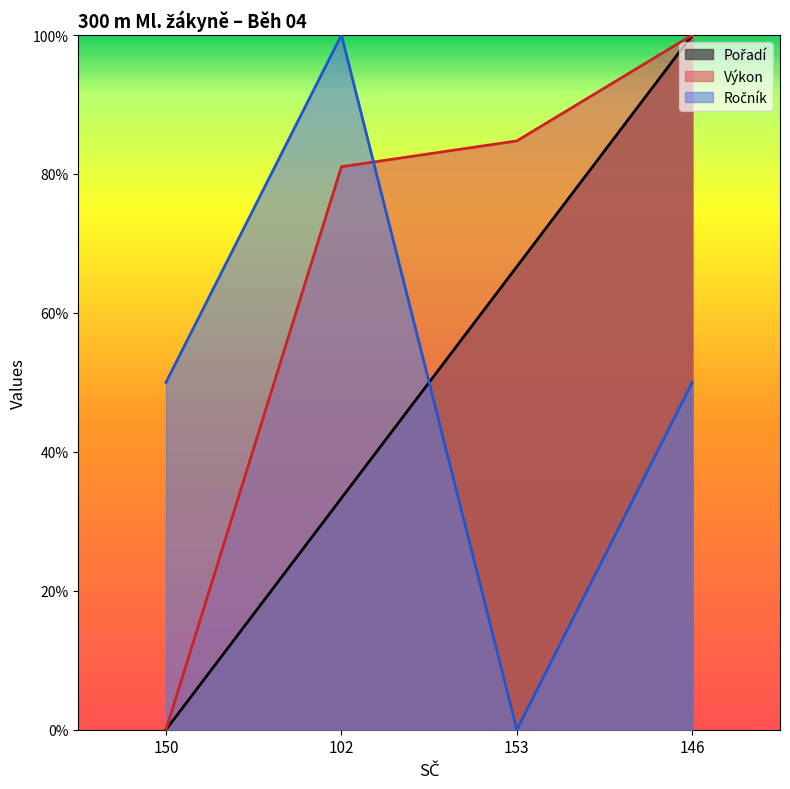

The value of Výkon at 102 is 81.0. True or false?

True